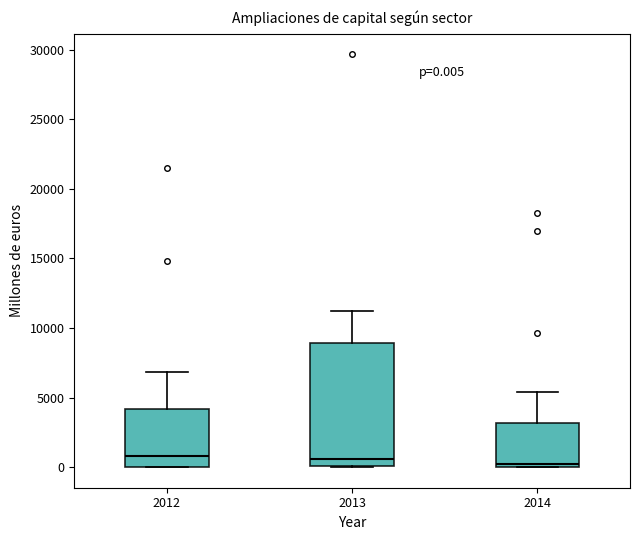

Comparing the boxes themselves (not the whiskers), which one is the tallest?

2013